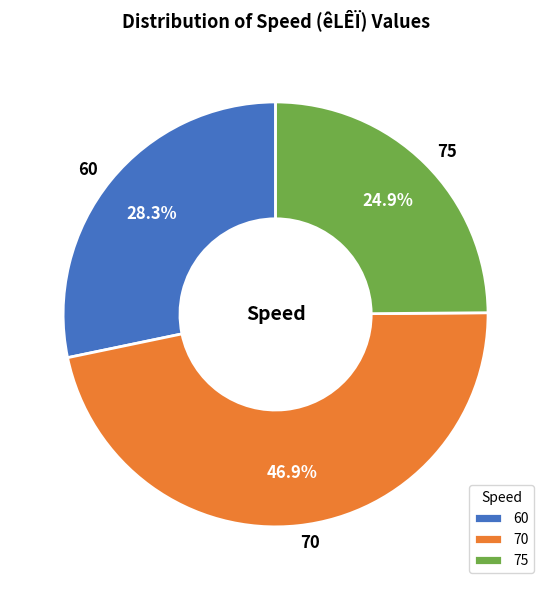

Does 75 account for over 50% of the chart?

No